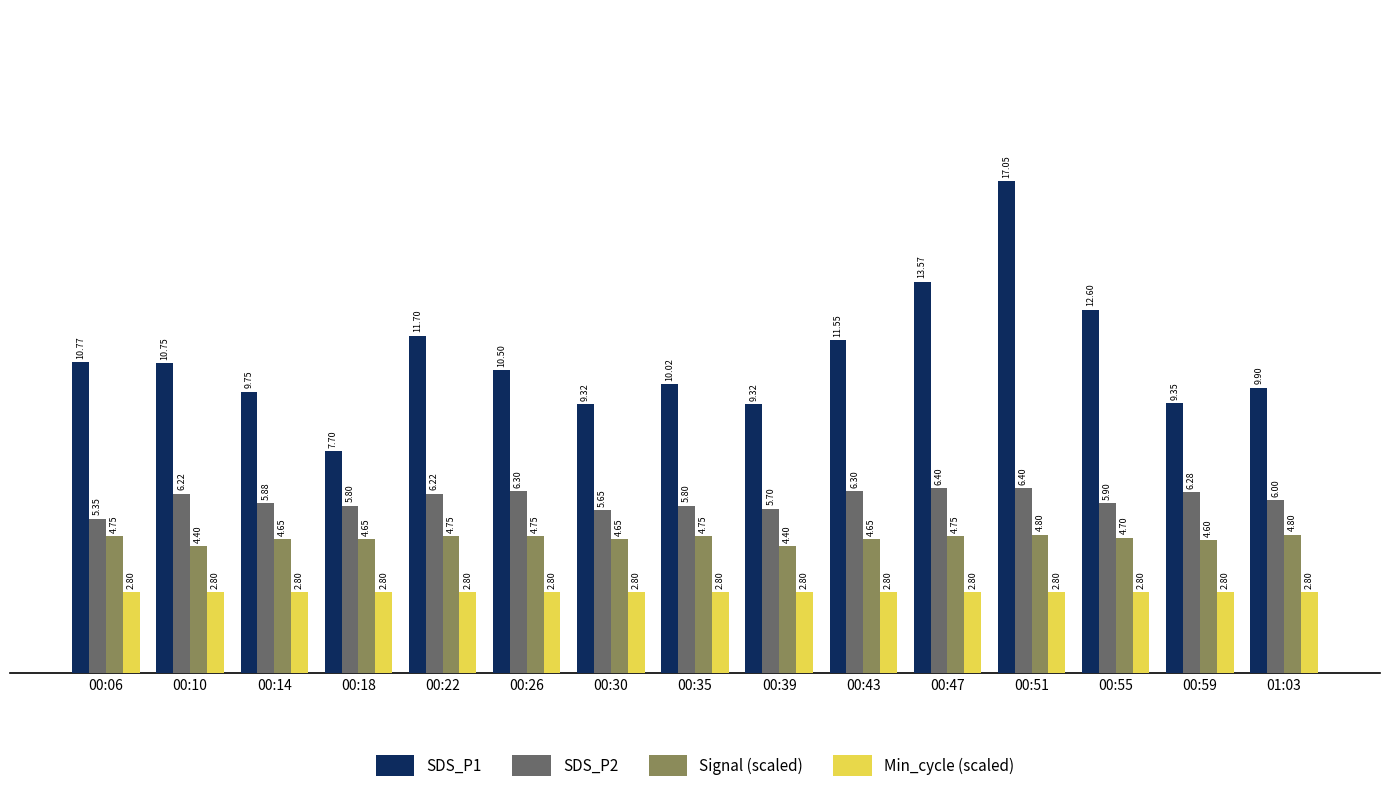

Is the value of SDS_P2 at 00:39 greater than the value of SDS_P1 at 00:47?

No